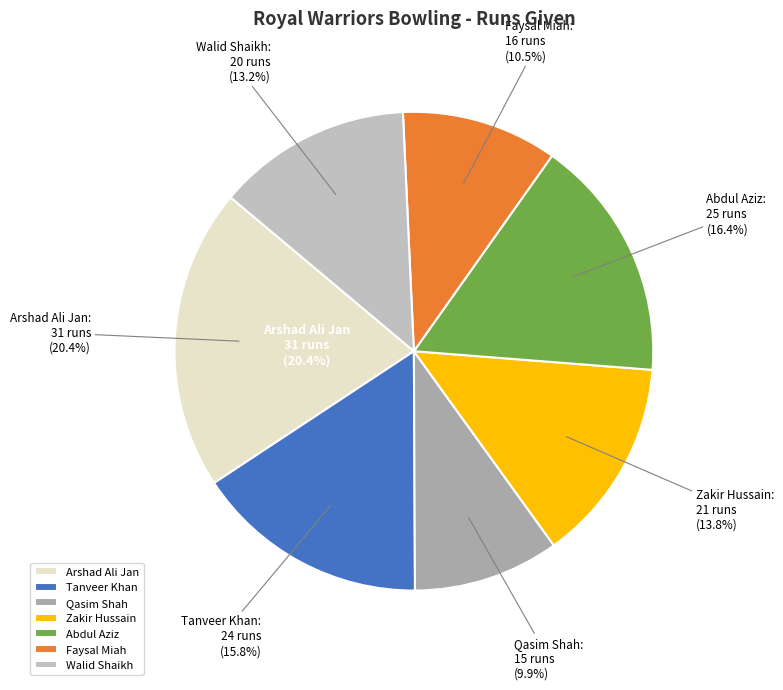

To the nearest percent, what is the difference between the largest and smallest slice percentages?

11%